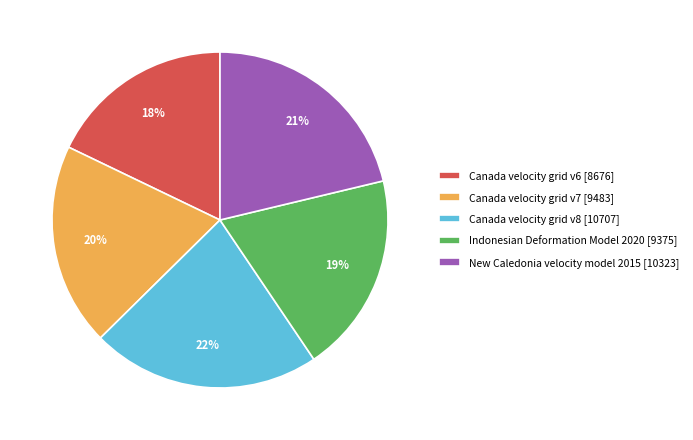

To the nearest percent, what is the combined percentage of Indonesian Deformation Model 2020 and Canada velocity grid v6?

37%